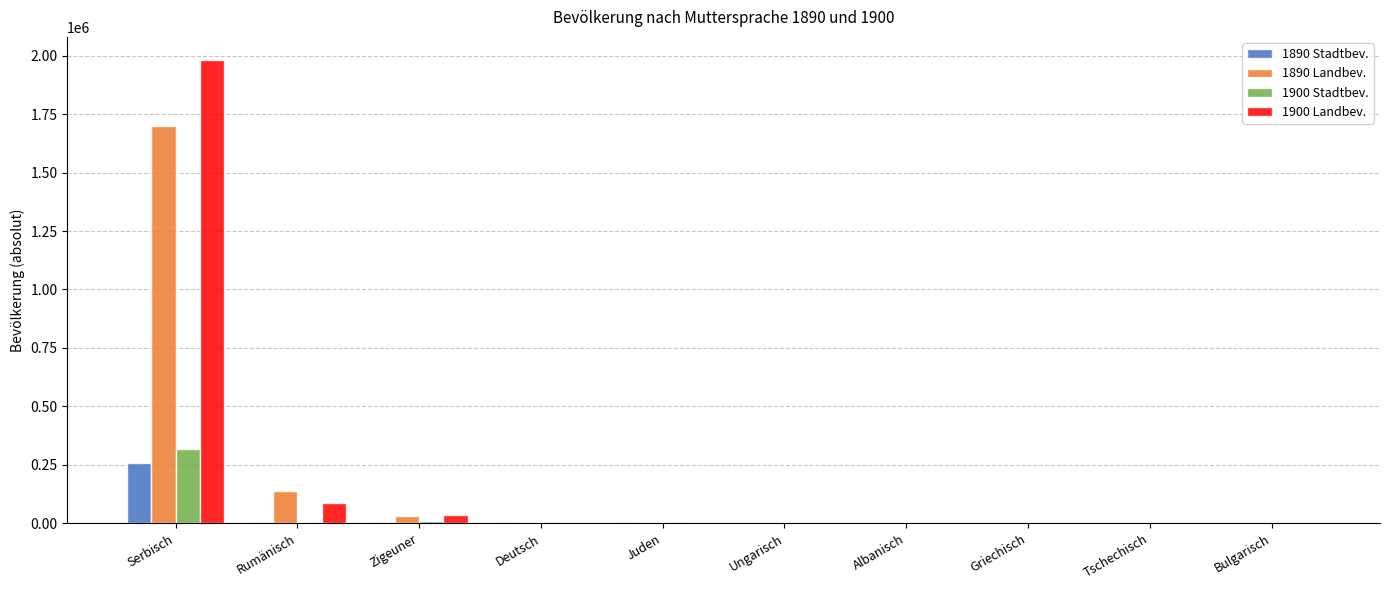

At which label does 1900 Stadtbev. reach its peak?

Serbisch